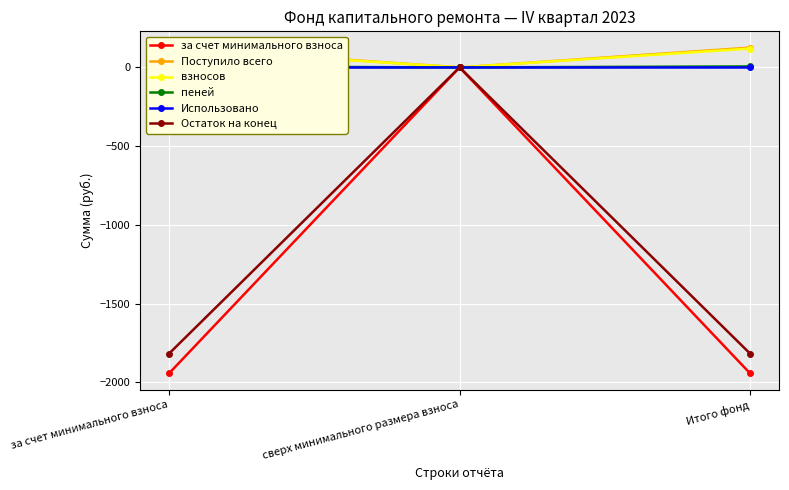

List the labels in order of пеней value, largest first.

за счет минимального взноса, Итого фонд, сверх минимального размера взноса